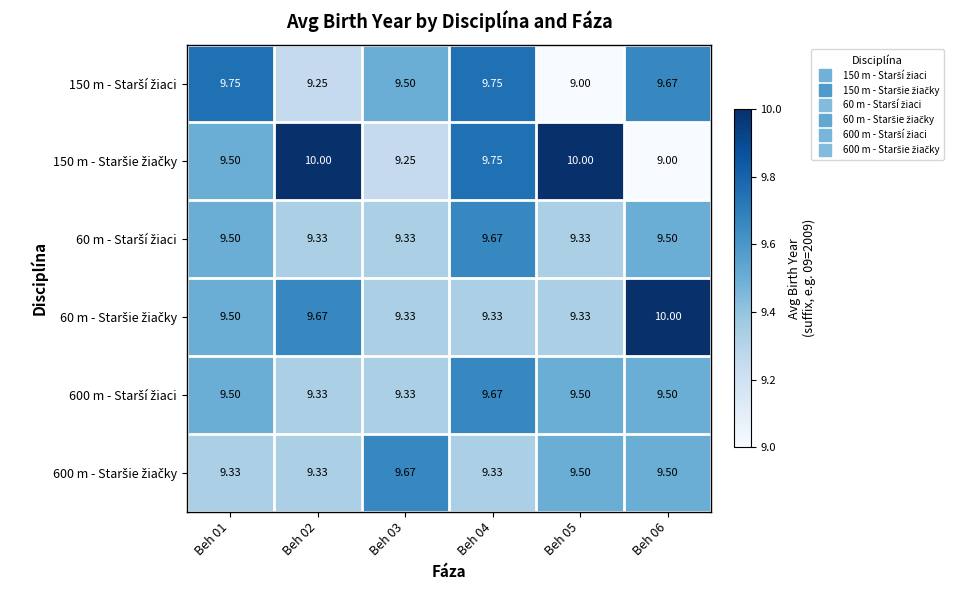

Which series changed the most between Beh 04 and Beh 05?

150 m - Starší žiaci